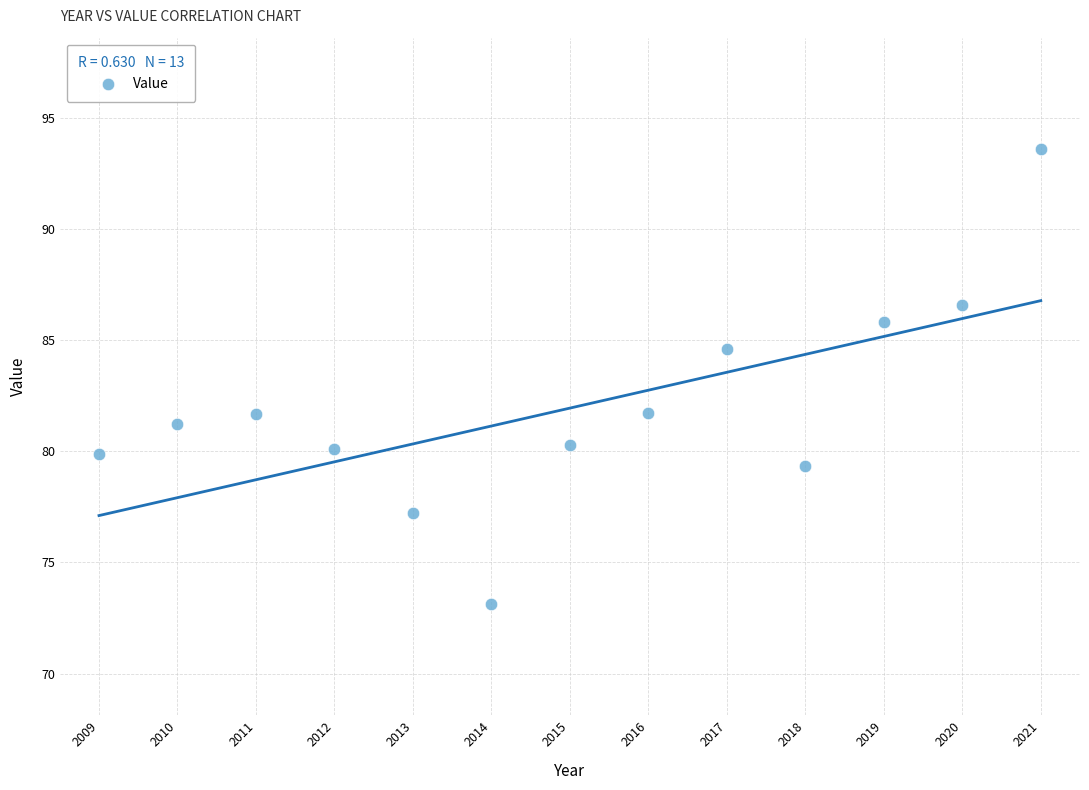

What is the range of X values (max minus min)?

12.0